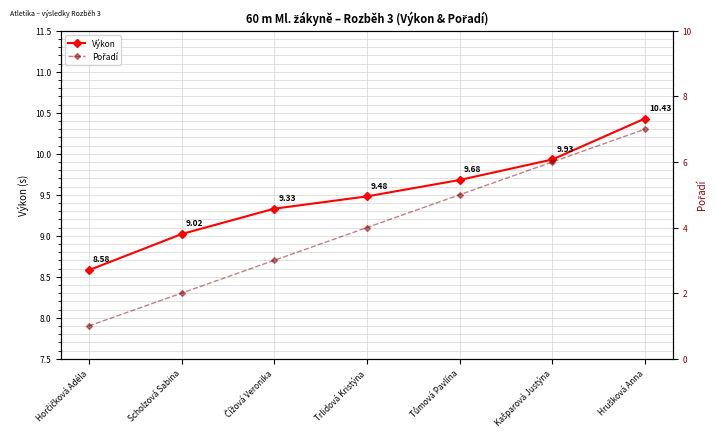

How many lines are shown in the chart?

2